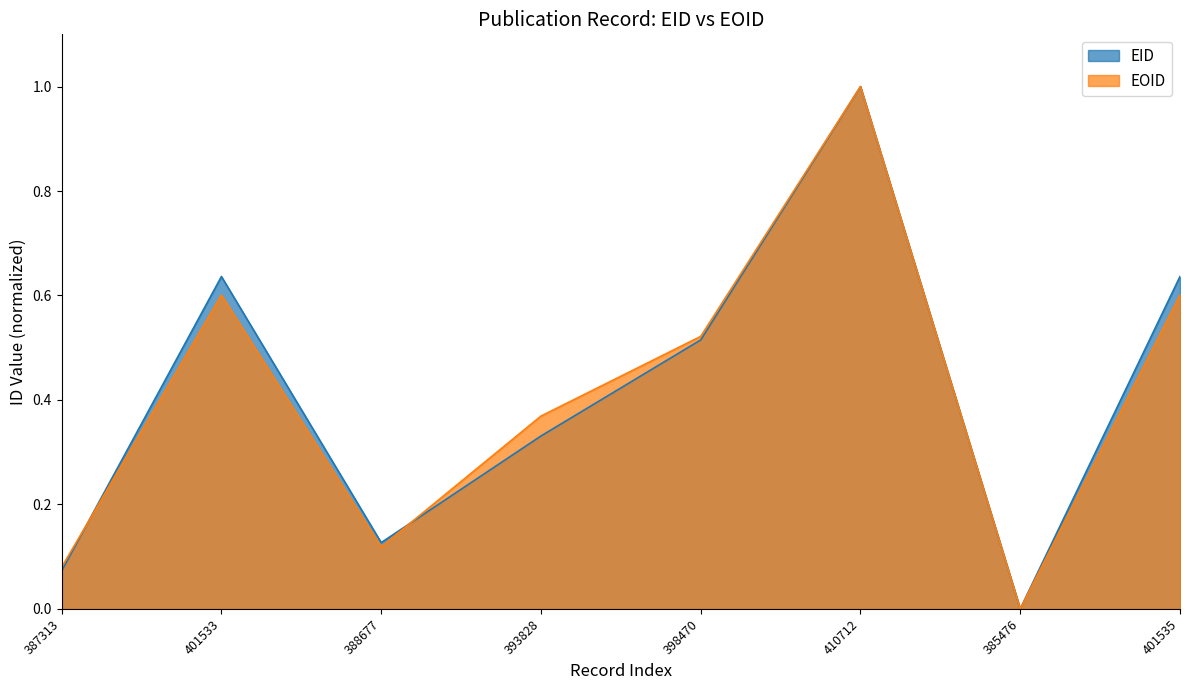

What is the maximum value shown in the chart?

1.0